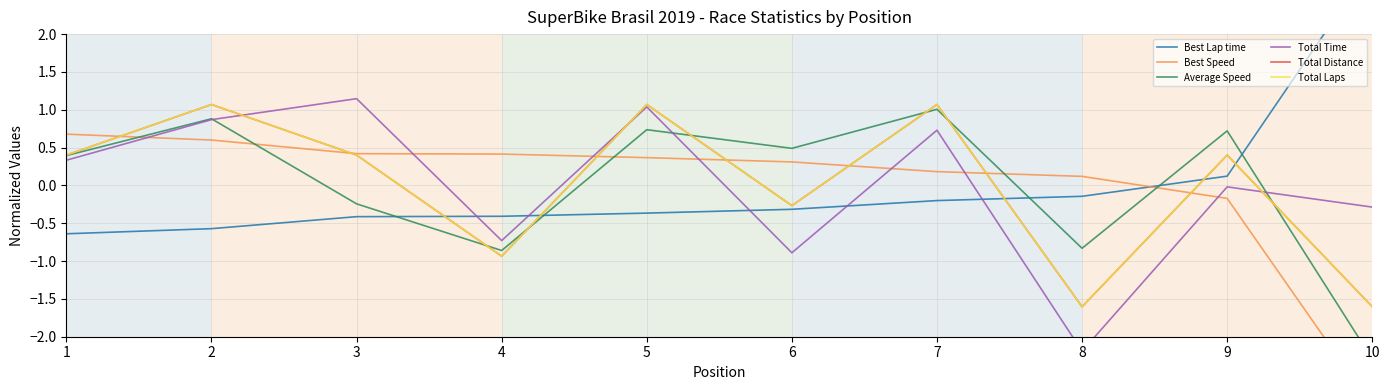

At which label is Best Speed closest to -1?

9